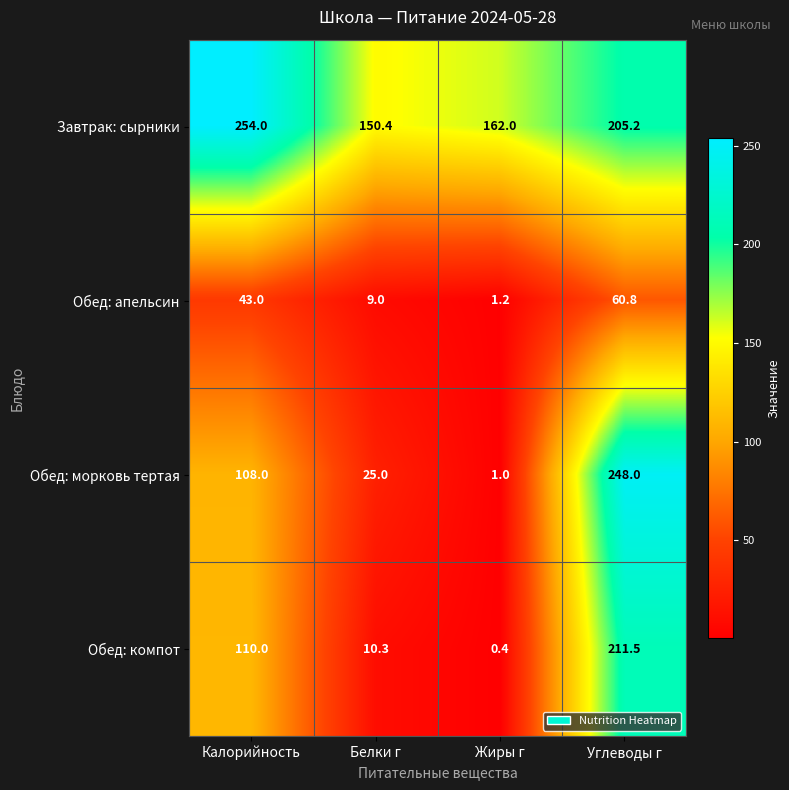

Which label corresponds to the largest value in the chart?

Калорийность